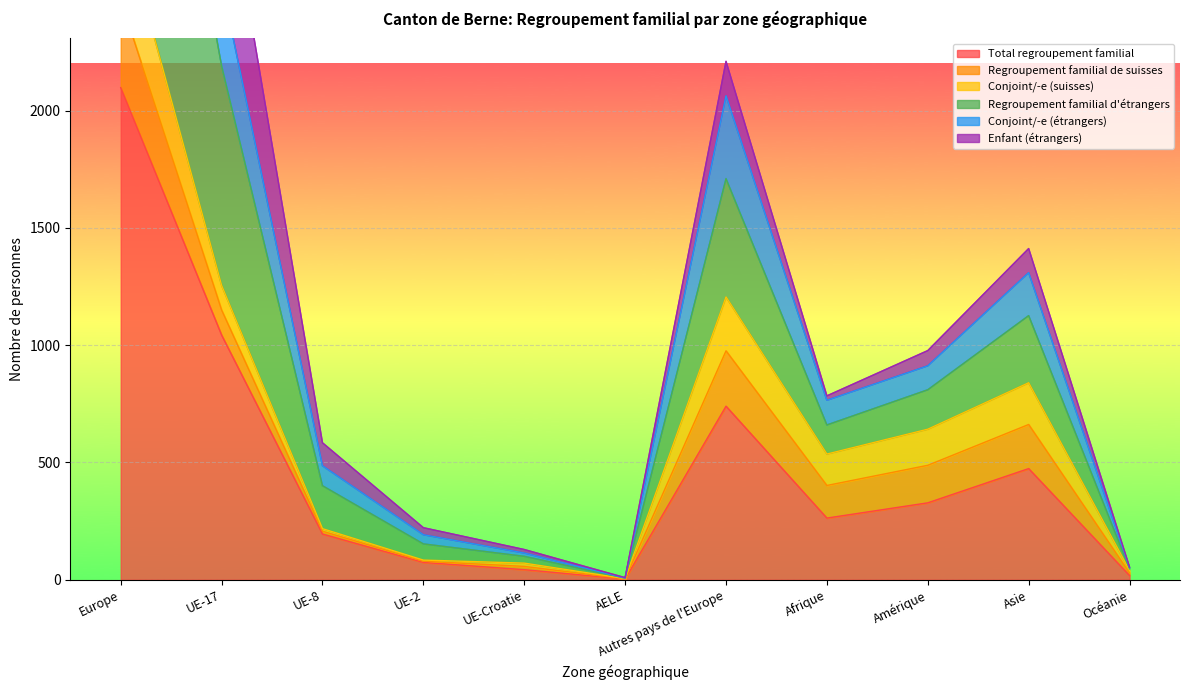

Is the value of Conjoint/-e (étrangers) at Afrique greater than the value of Total regroupement familial at Europe?

No